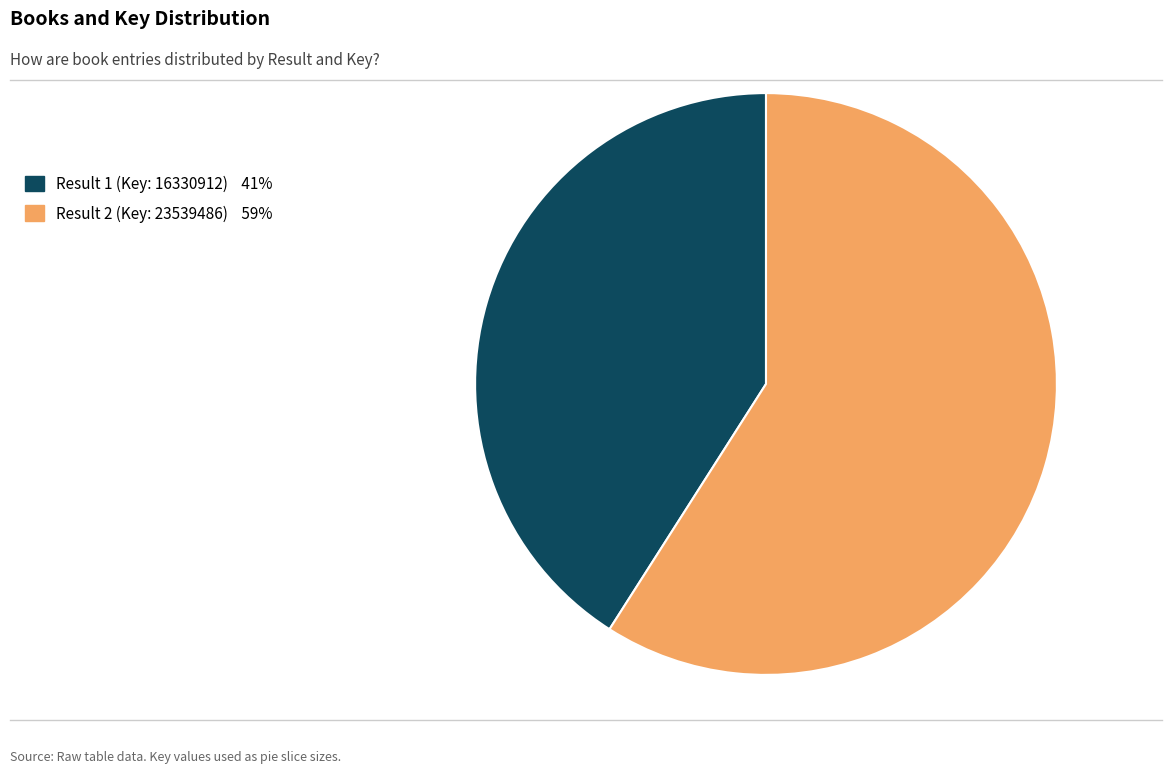

Which category has the biggest portion of the pie?

Result 2 (Key: 23539486)